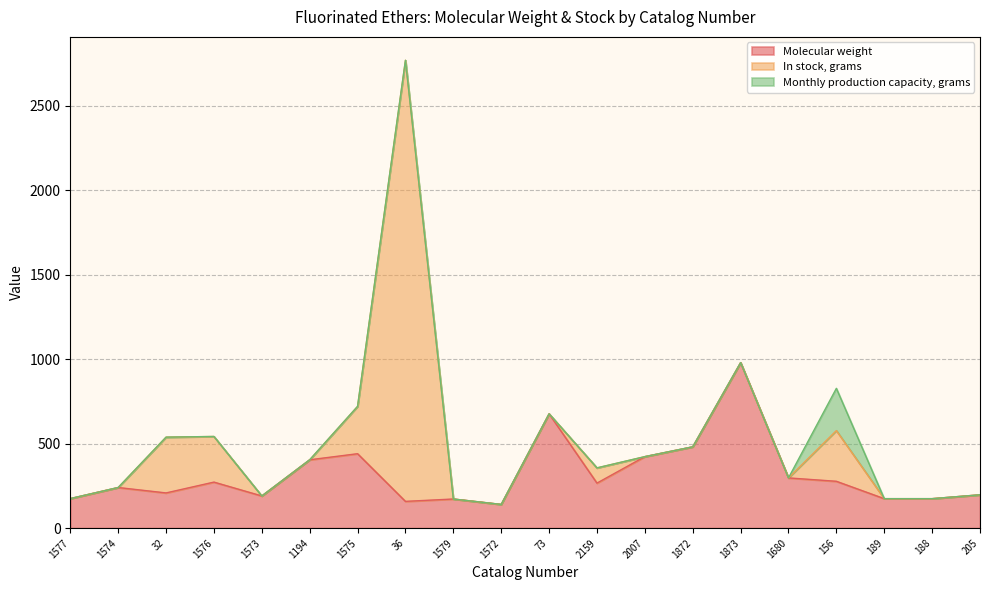

How many data points in Molecular weight are above 266?

10